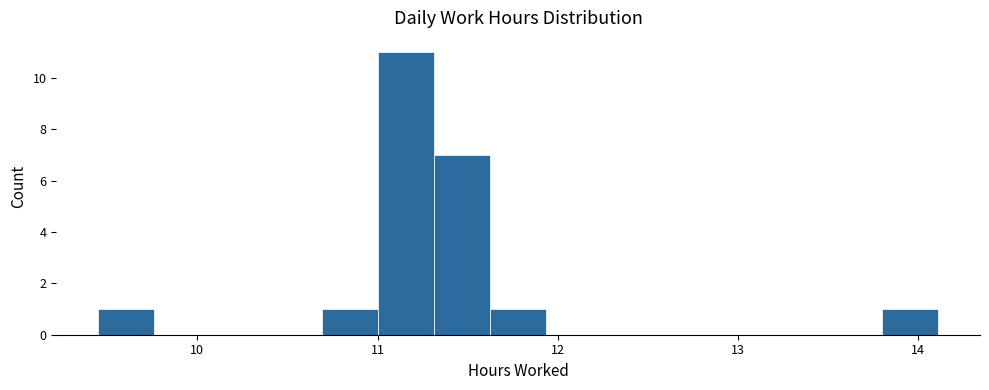

Around what value on the x-axis is the tallest bar? Give the approximate position of its centre, as read against the axis.

11.2